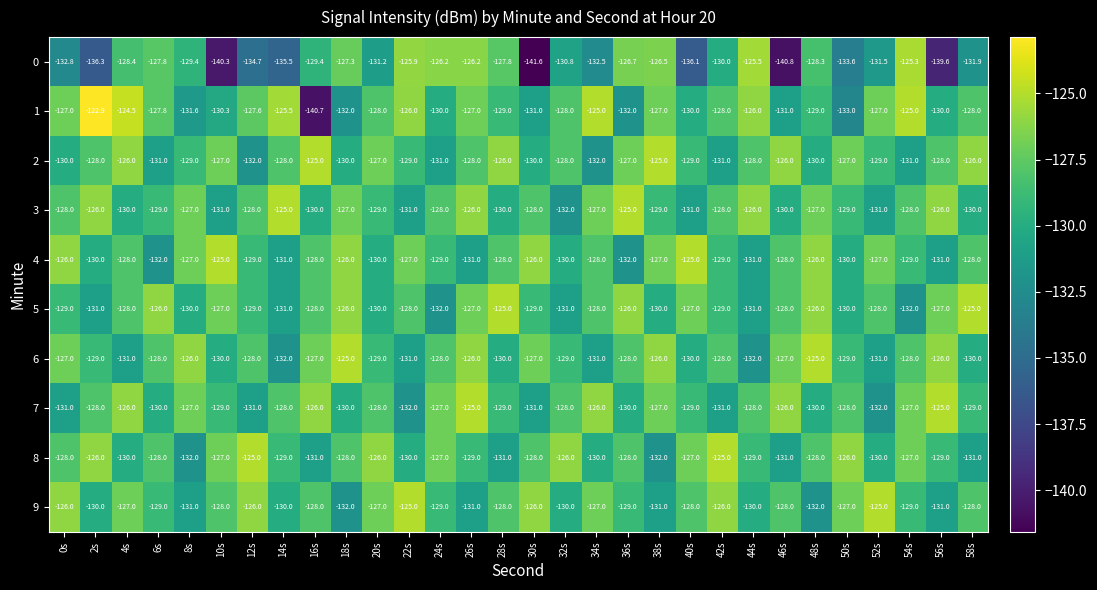

Read the 9 value at 0s.

-126.0